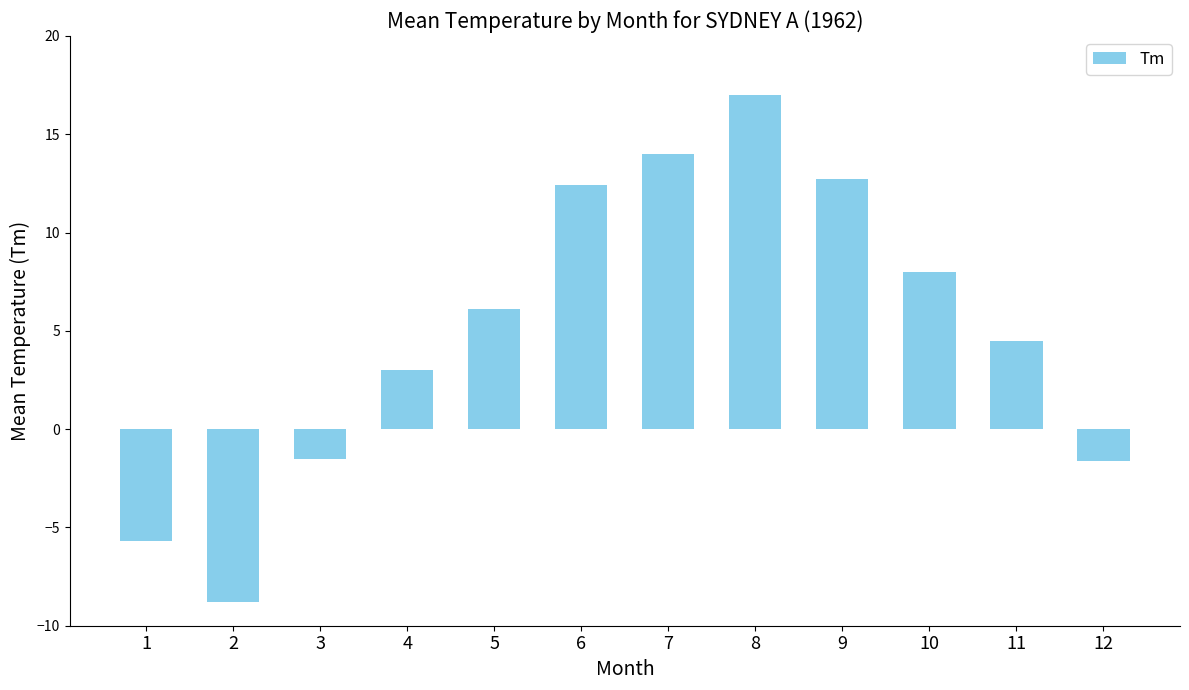

How many values are below 6?

6